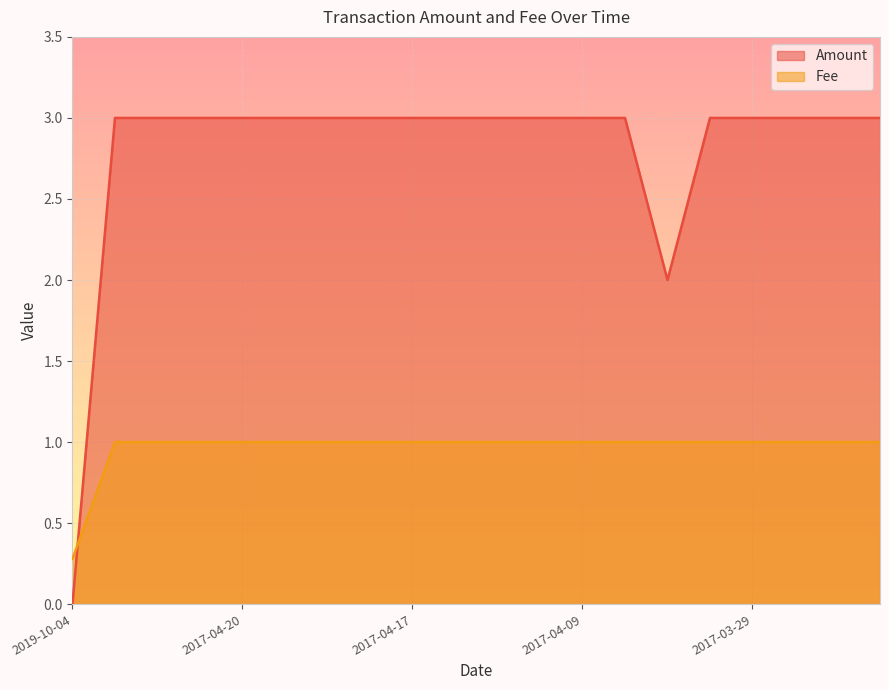

Rank the series by their average value, from lowest to highest.

Fee, Amount